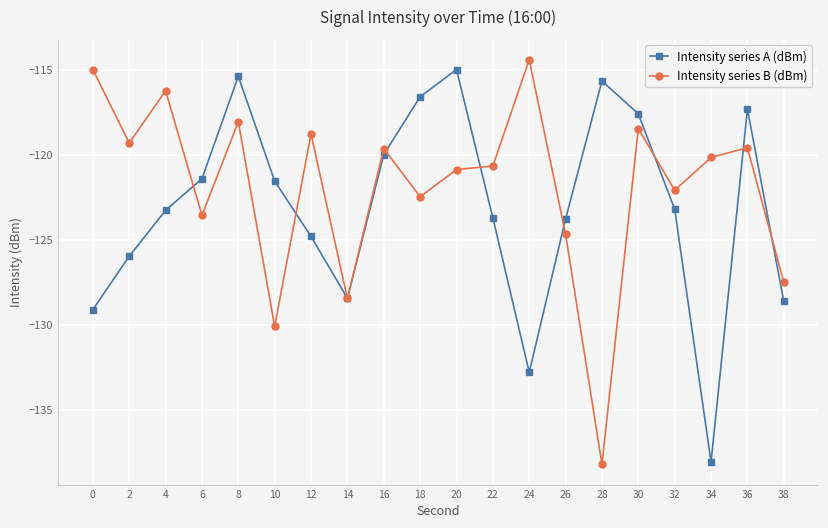

True or false: Intensity series A (dBm) and Intensity series B (dBm) cross at least once.

True